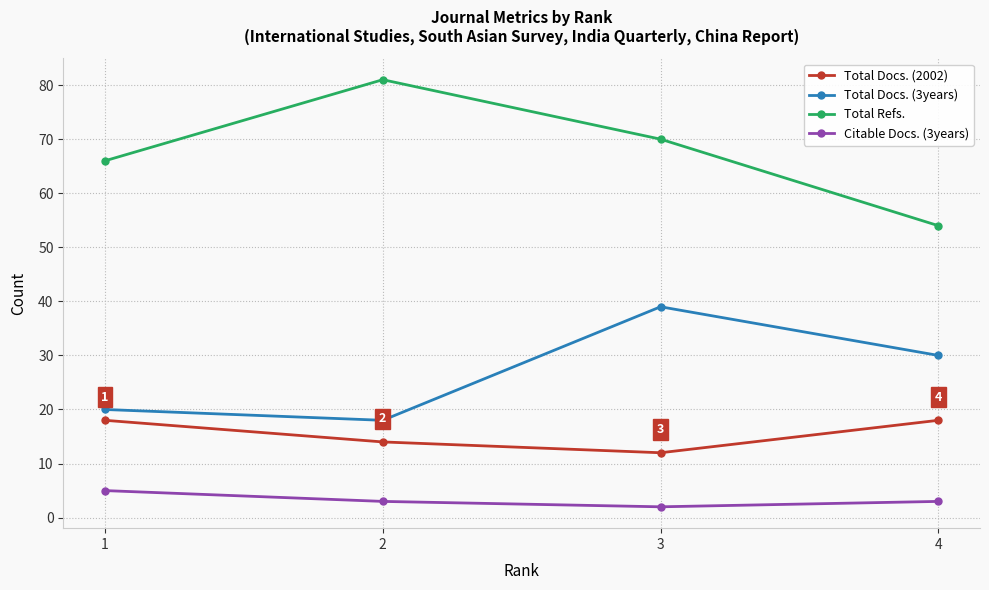

At which category is the sum across all series the highest?

3